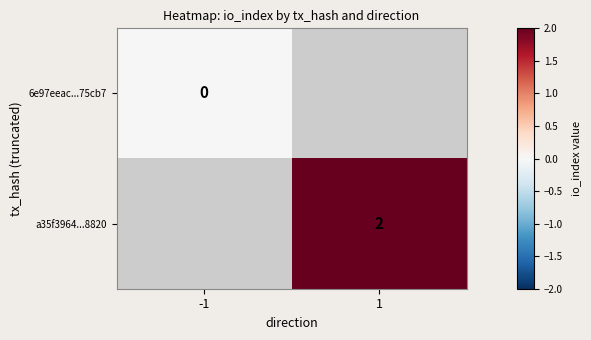

Is the value of a35f3964...8820 at 1 greater than the value of 6e97eeac...75cb7 at -1?

Yes